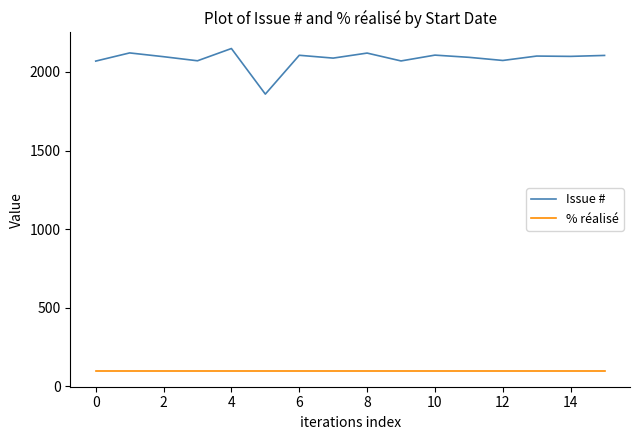

Which series has the widest spread of values?

Issue #